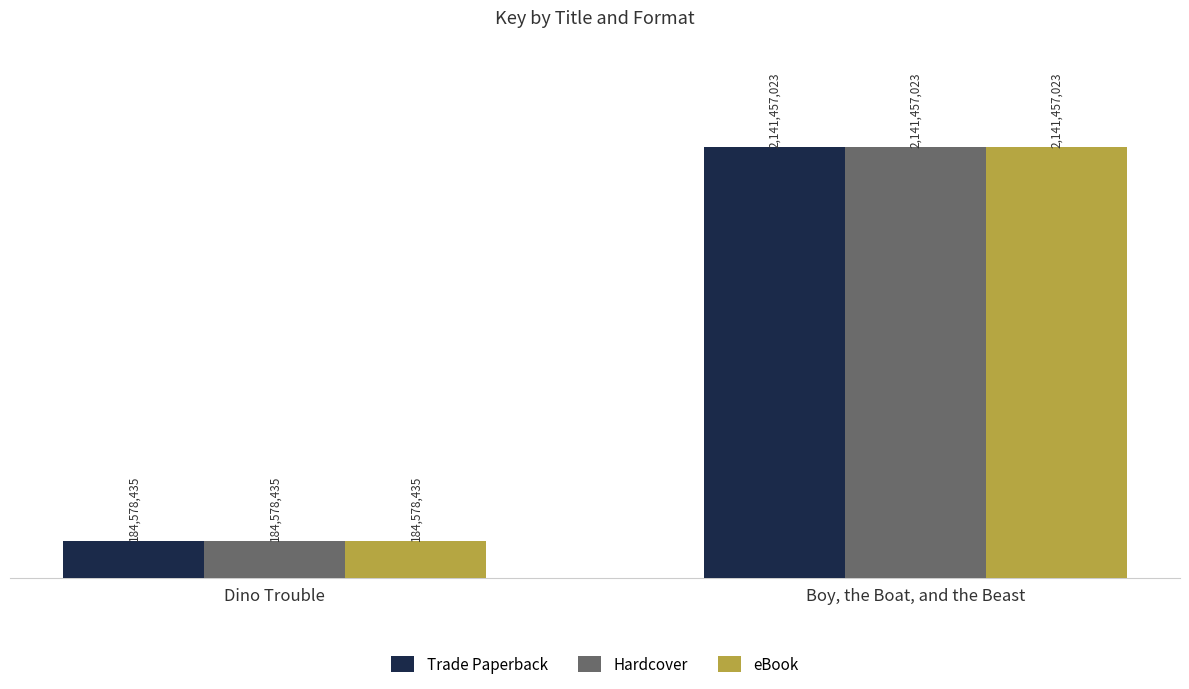

What are all the series names shown in the legend?

Trade Paperback, Hardcover, eBook